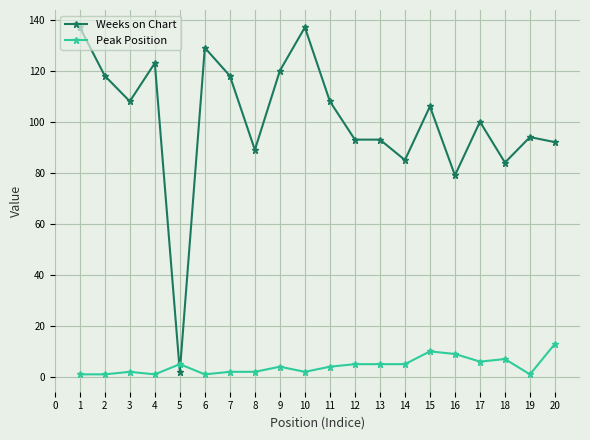

Read the Weeks on Chart value at 12.

93